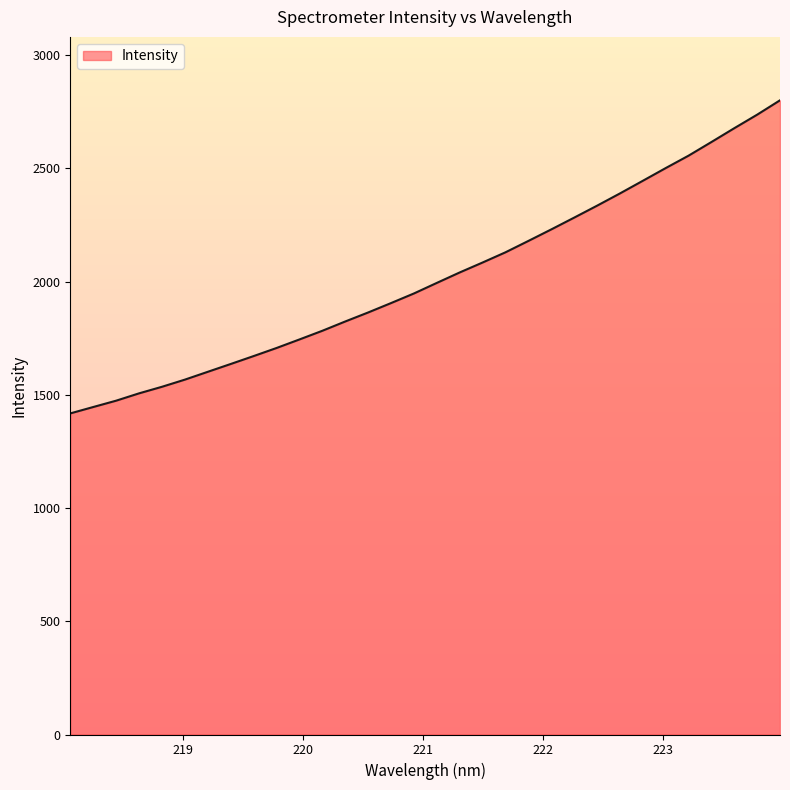

What is the difference between the maximum and minimum values?

1382.8